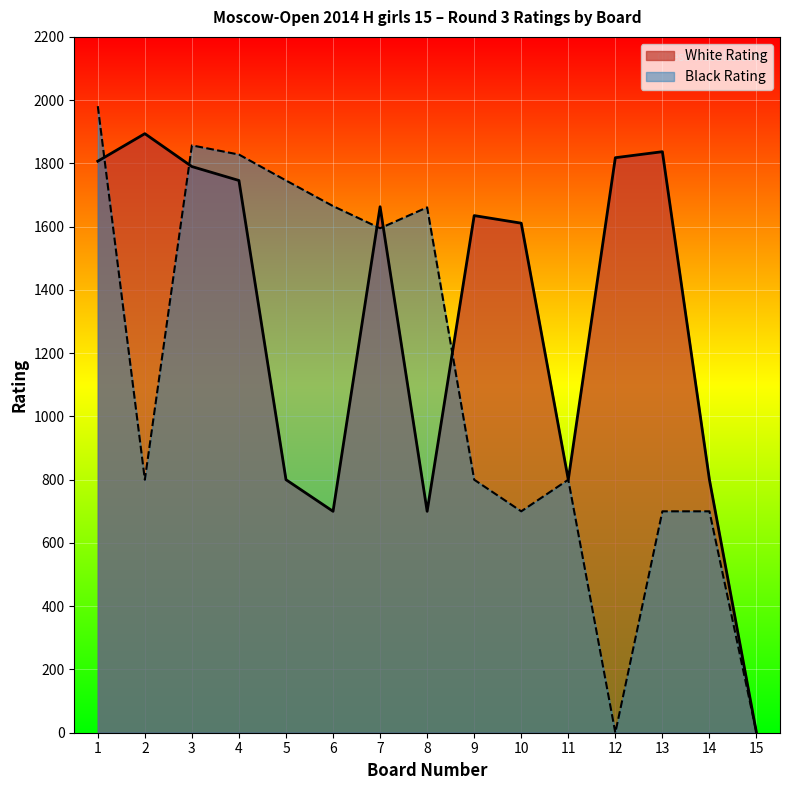

Is the value of Black Rating at 15 greater than the value of White Rating at 6?

No